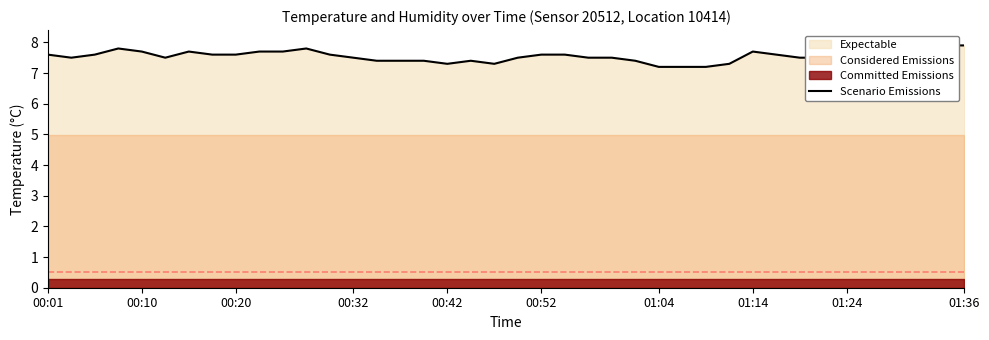

How many interior local valleys (lower than both neighbors) does the data have?

5